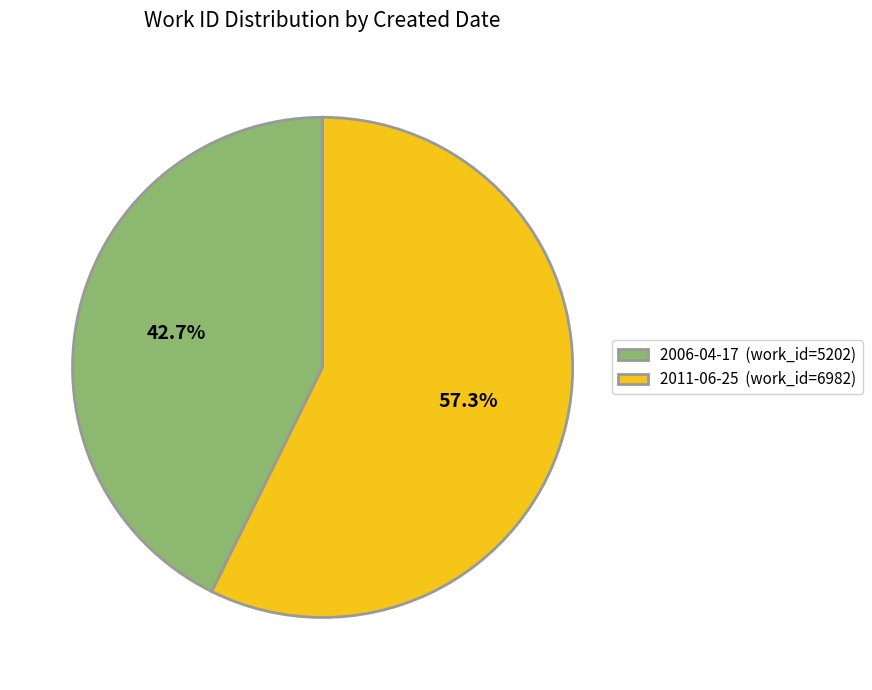

True or false: 2011-06-25 accounts for 69% of the total.

False